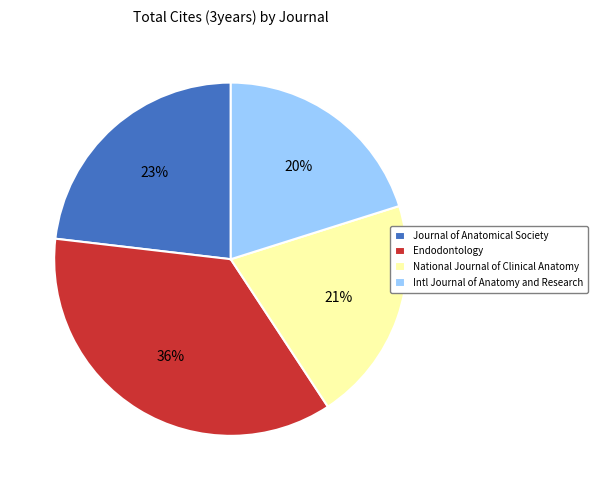

To the nearest percent, what portion does Endodontology represent?

36%